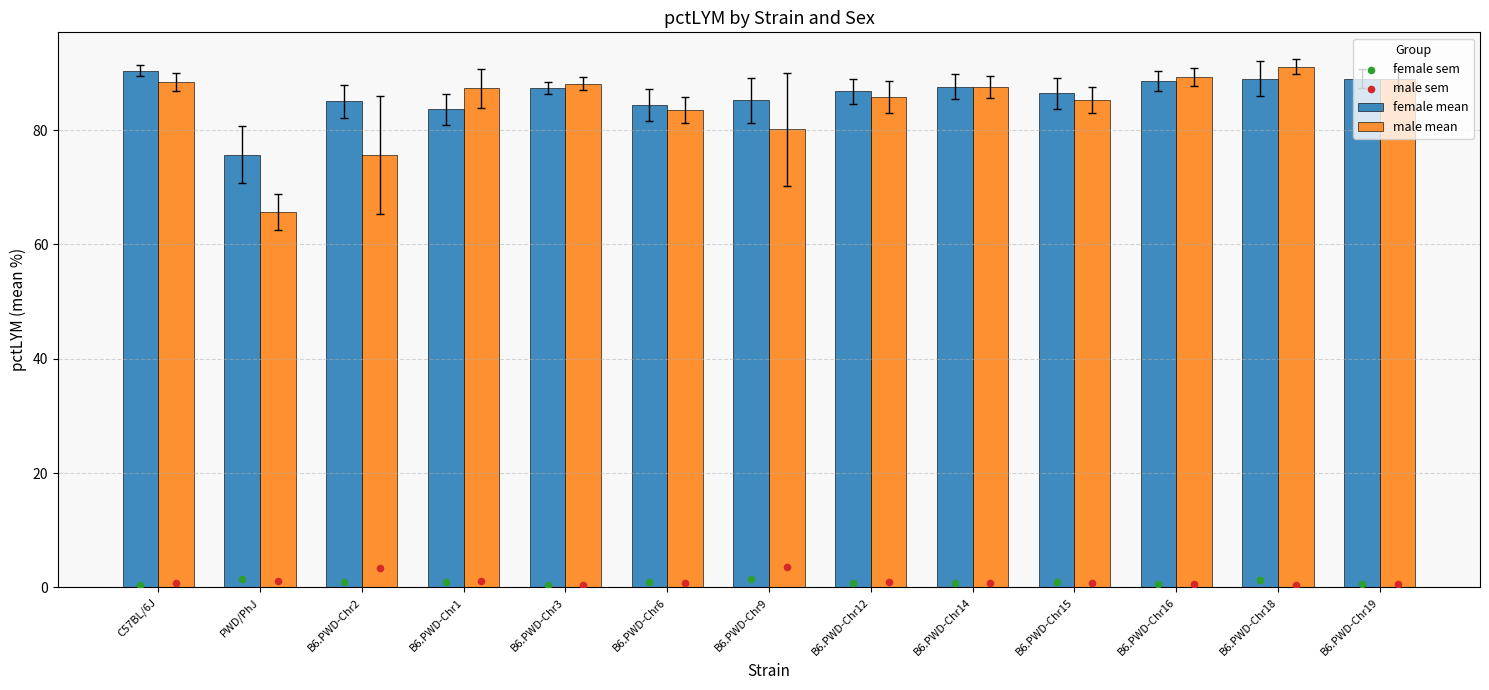

At which category is the sum across all series the highest?

B6.PWD-Chr18